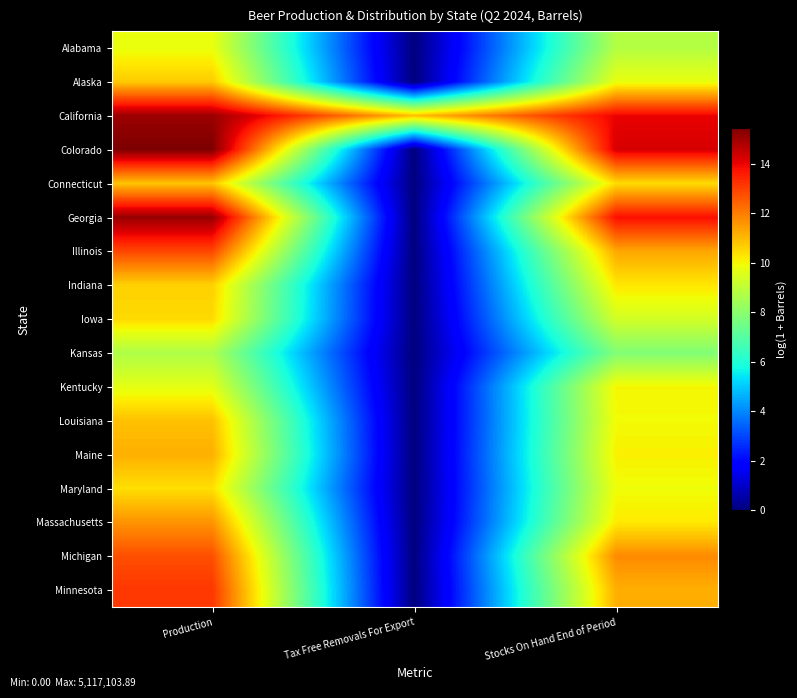

What is the difference between the highest and lowest values at Production?

6.8